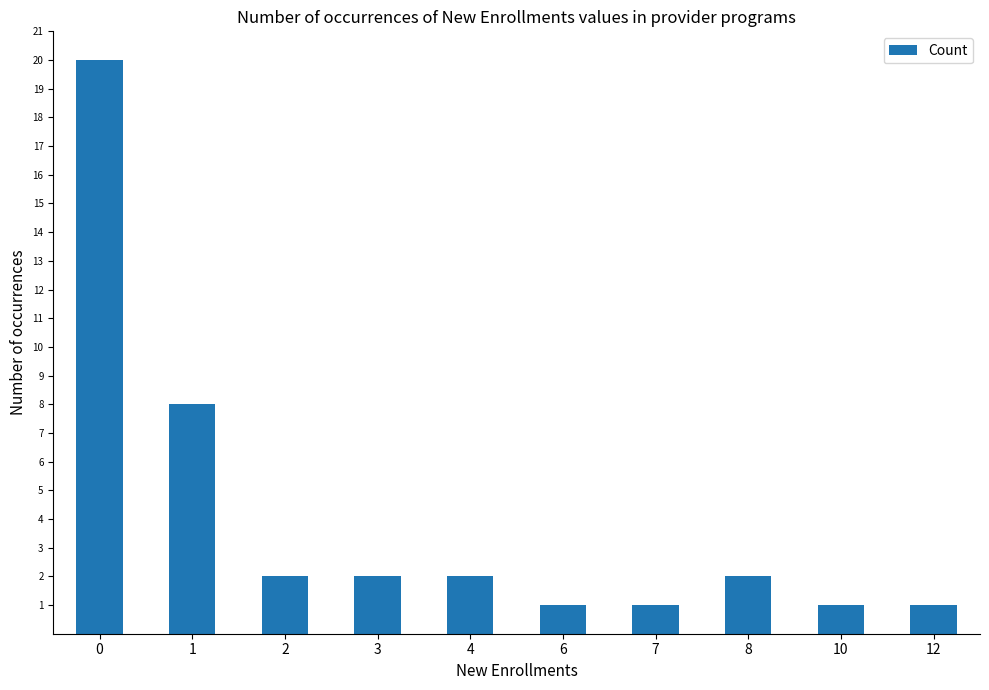

What is the difference between the values at 10 and 0?

19